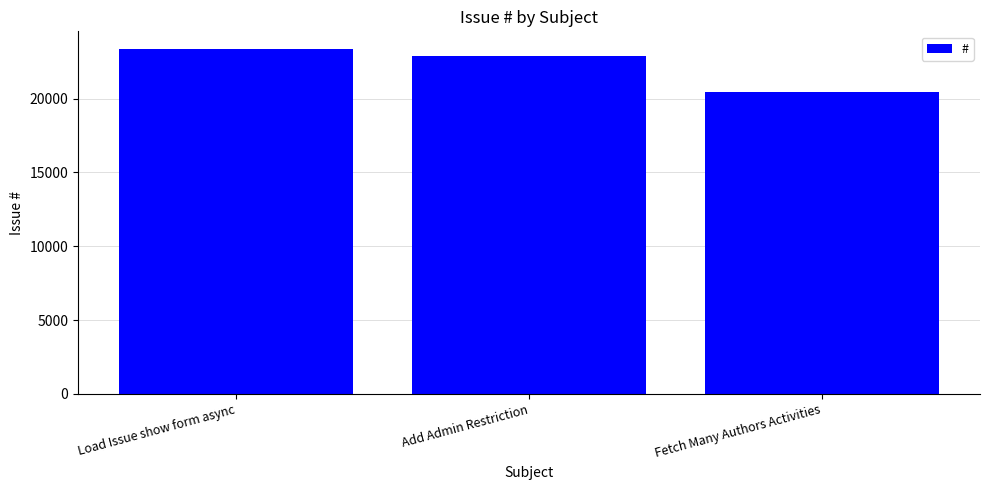

Reading right to left, extract all data points from this chart.

20458	22858	23390